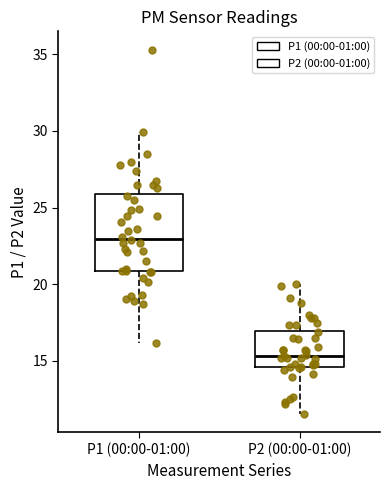

Reading left to right, transcribe this box plot: for each box, give where its median line is, the range the box spans, and where its two whiskers end, as read against the y-axis. The values are not printed on the chart, so give them approximately, as read against the axis.

P1 (00:00-01:00): median 23.0, box 21.0 to 26.0, whiskers 16.0 to 30.0
P2 (00:00-01:00): median 15.5, box 14.5 to 17.0, whiskers 11.5 to 20.0